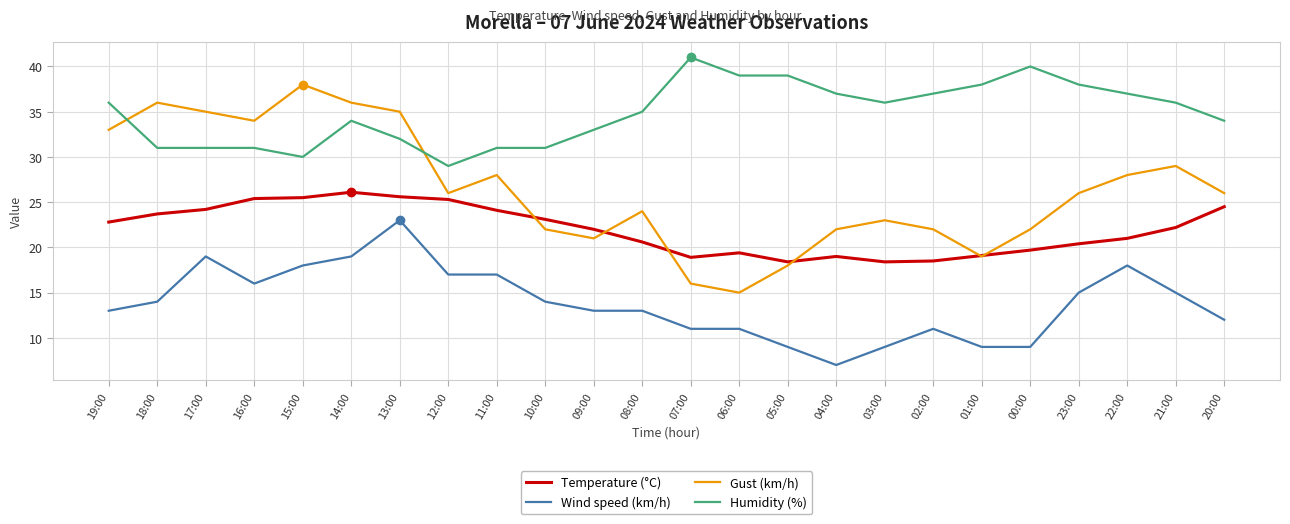

How many series are shown in this chart?

4